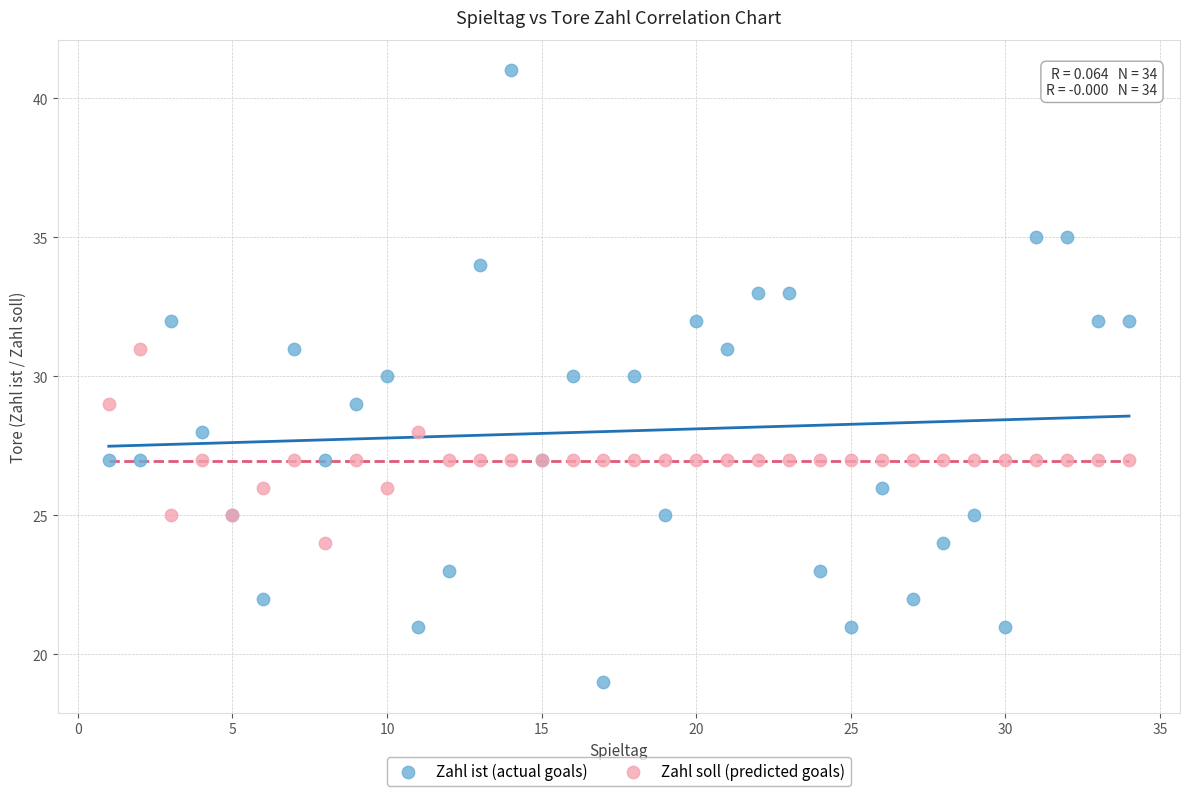

Which series has the widest spread of Y values?

Zahl ist (actual goals)